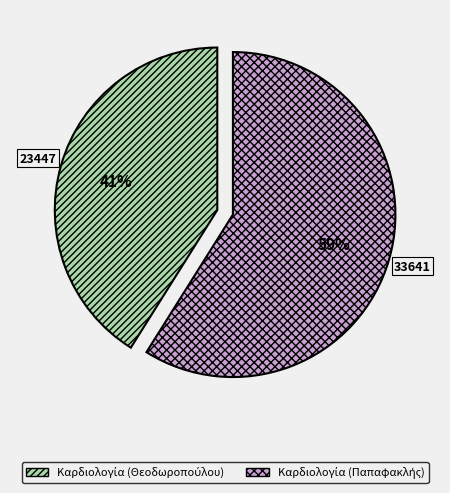

To the nearest percent, what is the average slice percentage?

50%